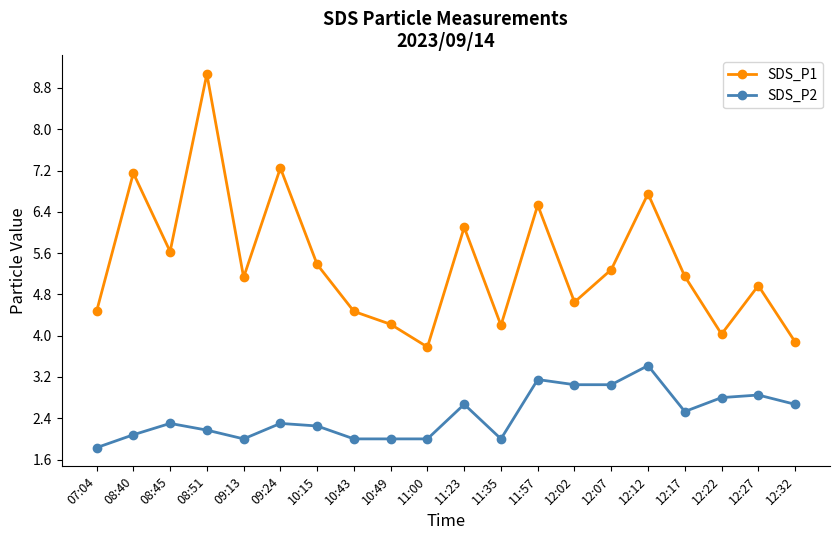

Where is SDS_P1 nearest to the value 6?

11:23